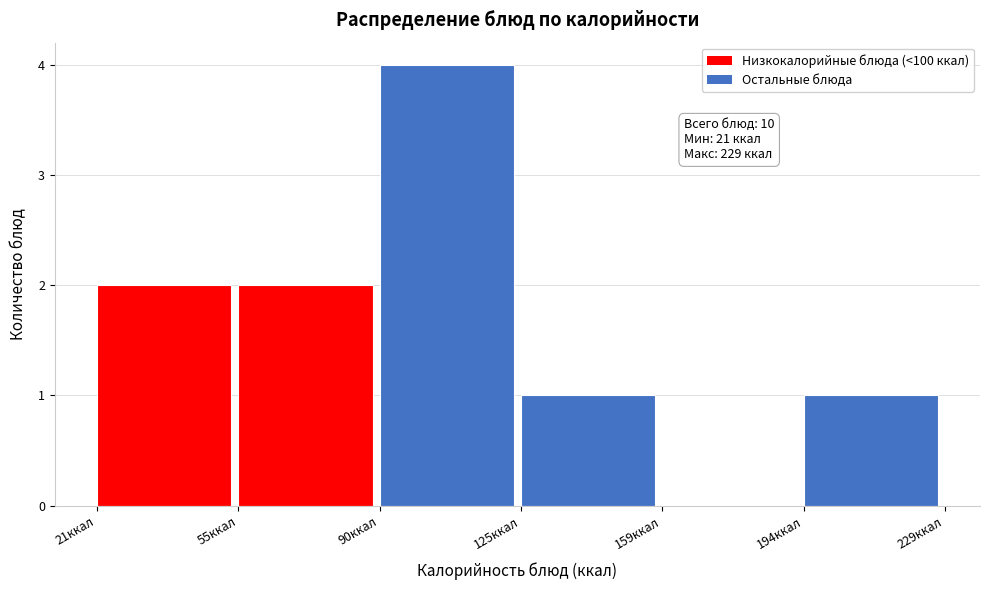

Over which range of the x-axis is the bar tallest?

90 to 125